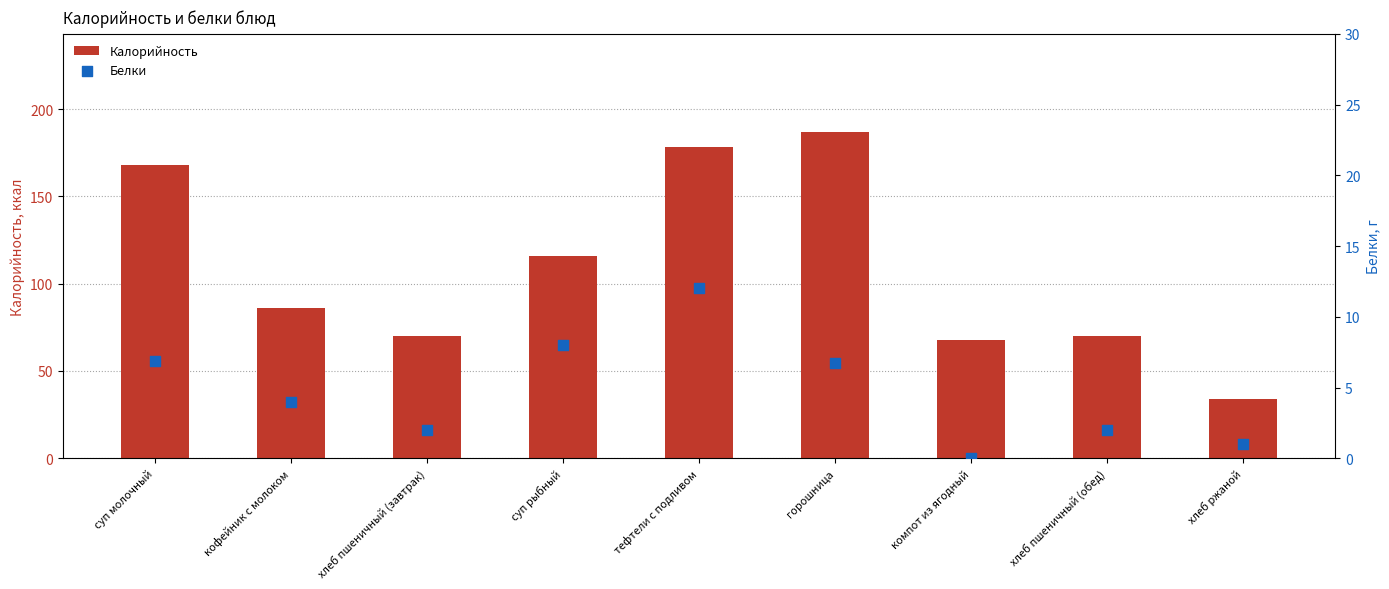

Is the value of Калорийность at суп молочный greater than the value of Белки at суп молочный?

Yes